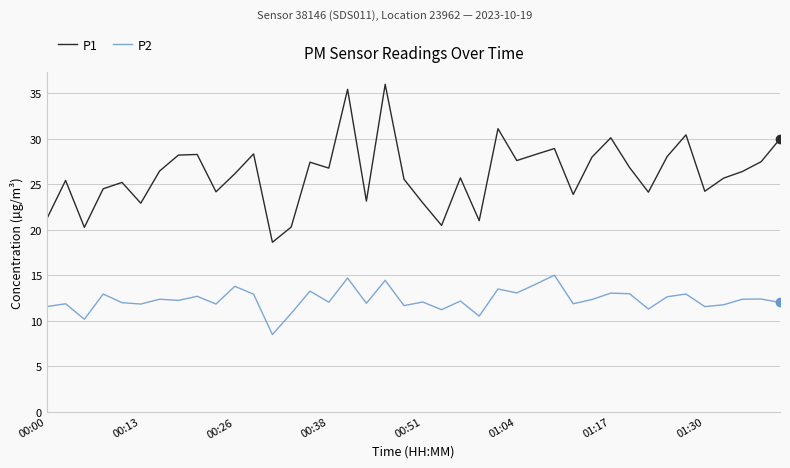

Which series has the largest total across all categories?

P1